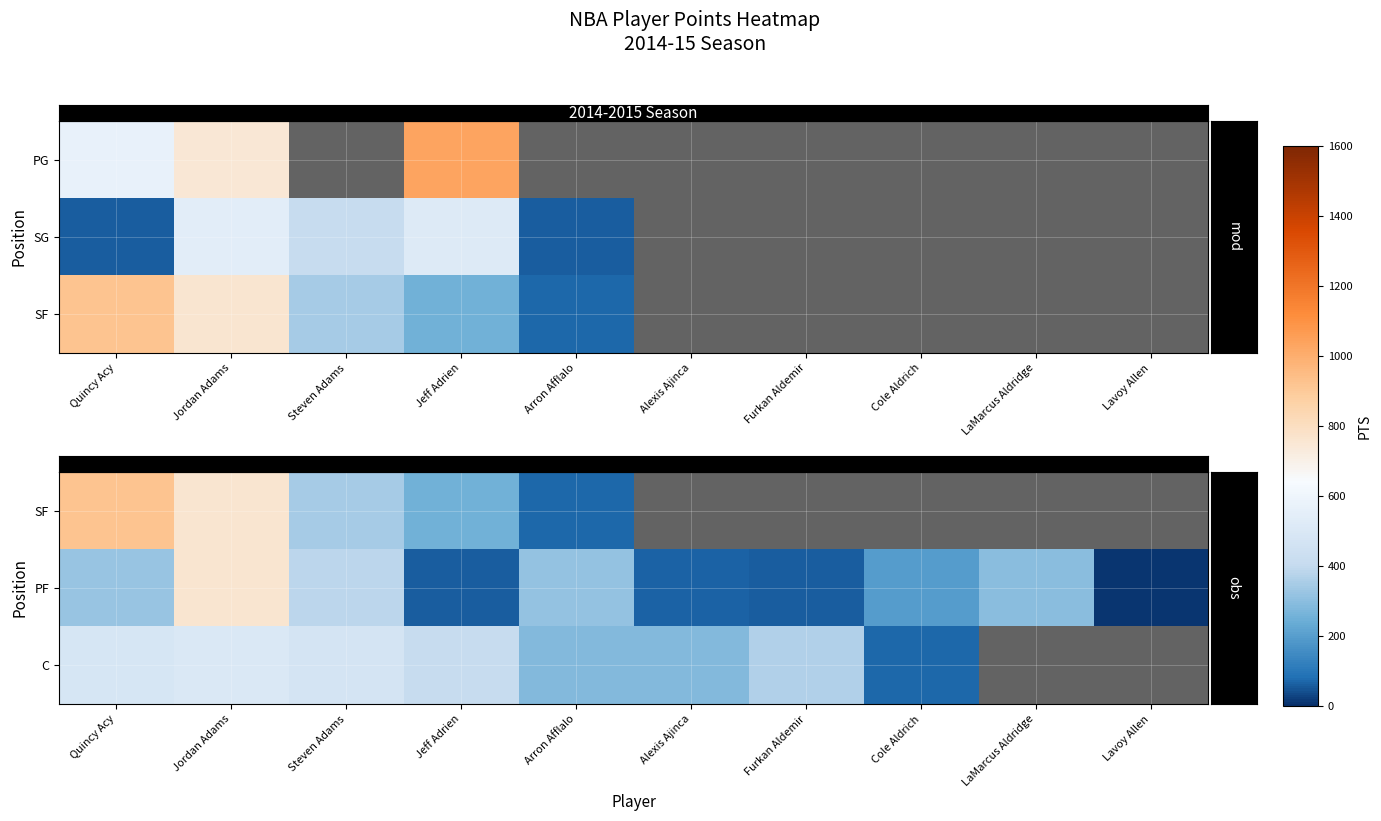

The value of row_0 at Jeff Adrien is 252.0. True or false?

True